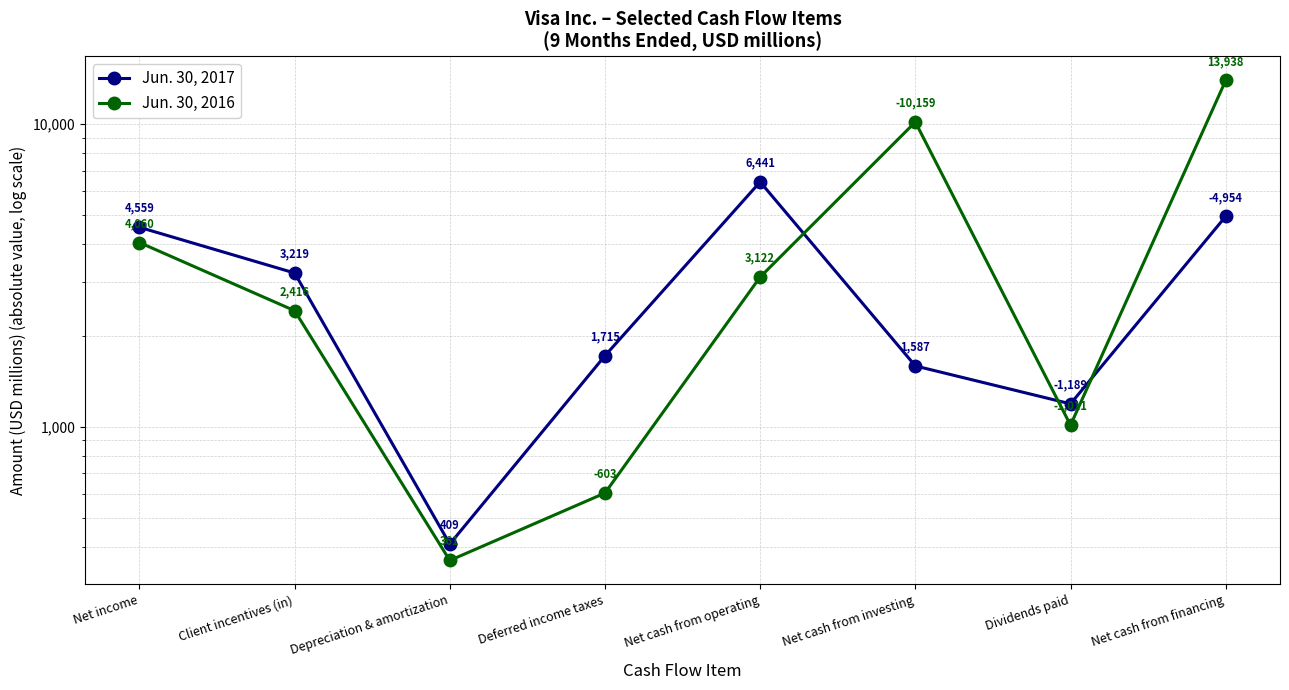

At how many categories does at least one series exceed 6905?

2